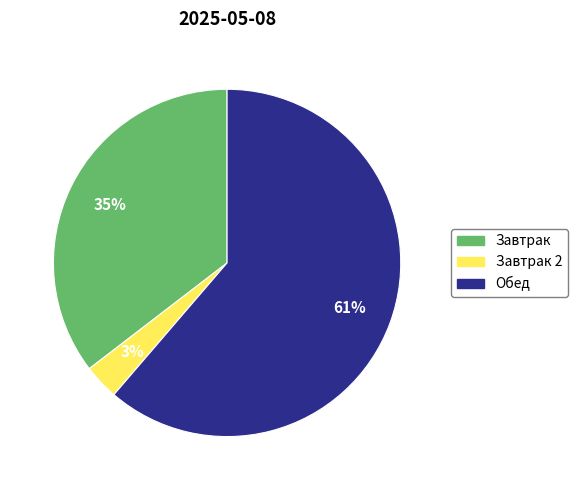

To the nearest percent, what portion does Завтрак represent?

35%